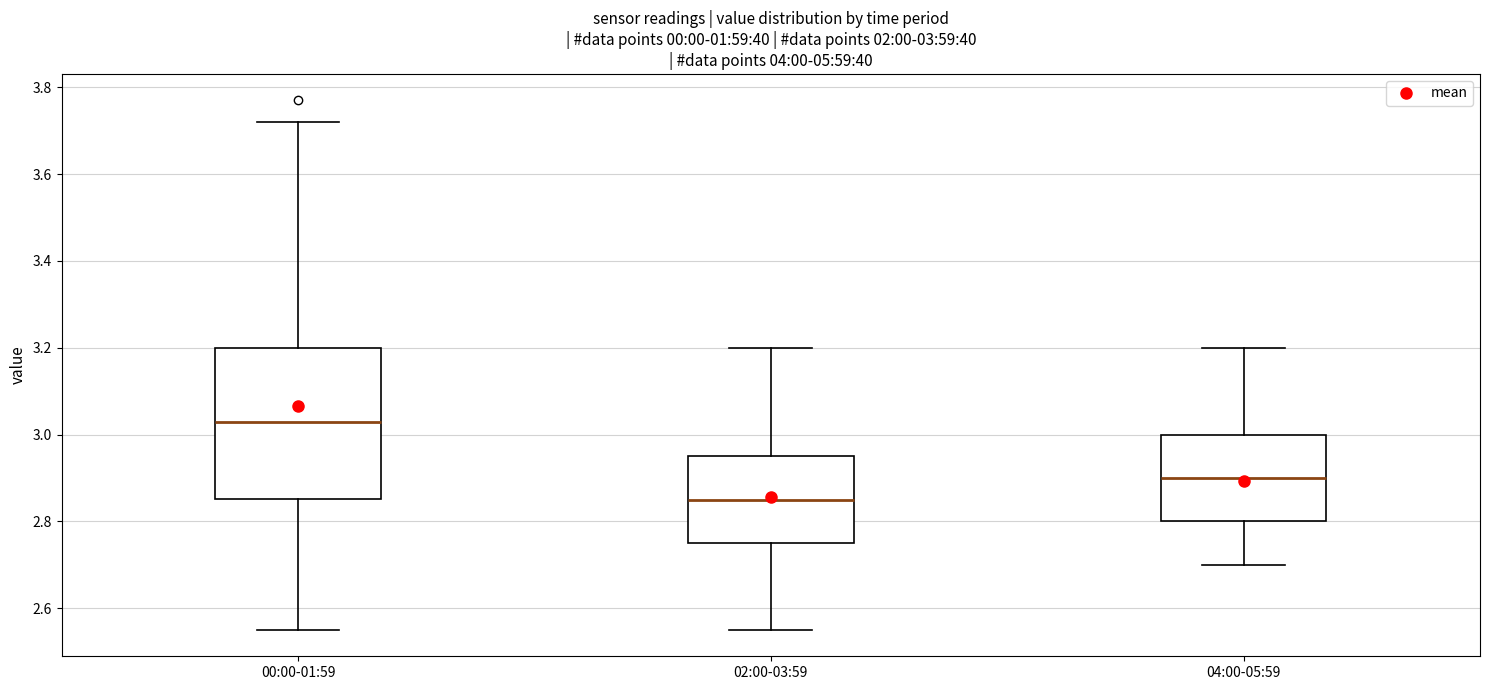

Which box has the highest median line?

00:00-01:59